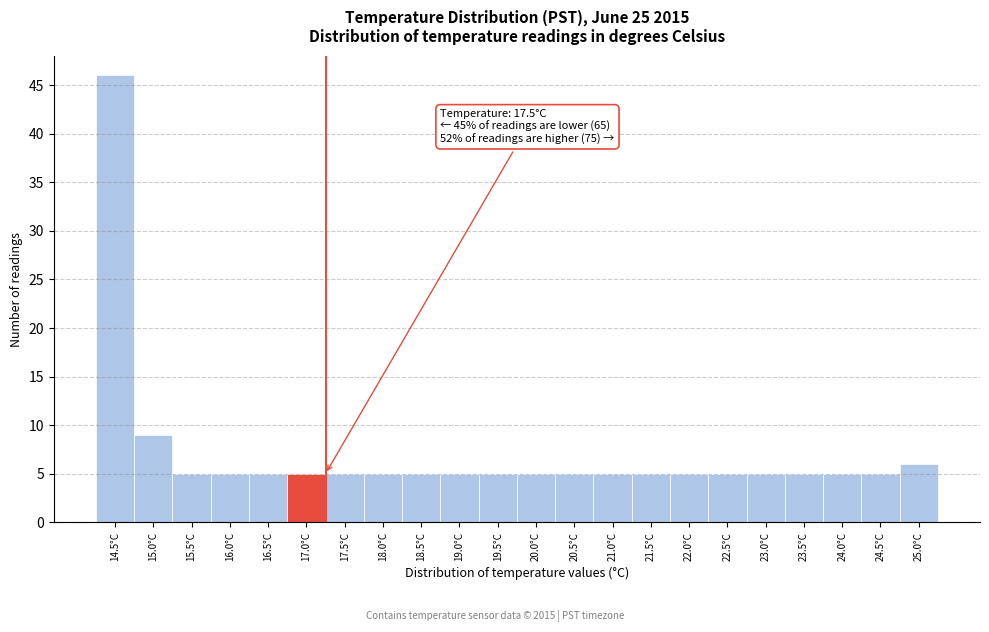

Reading right to left, extract all data points from this chart.

25.0°C=6	24.5°C=5	24.0°C=5	23.5°C=5	23.0°C=5	22.5°C=5	22.0°C=5	21.5°C=5	21.0°C=5	20.5°C=5	20.0°C=5	19.5°C=5	19.0°C=5	18.5°C=5	18.0°C=5	17.5°C=5	17.0°C=5	16.5°C=5	16.0°C=5	15.5°C=5	15.0°C=9	14.5°C=46